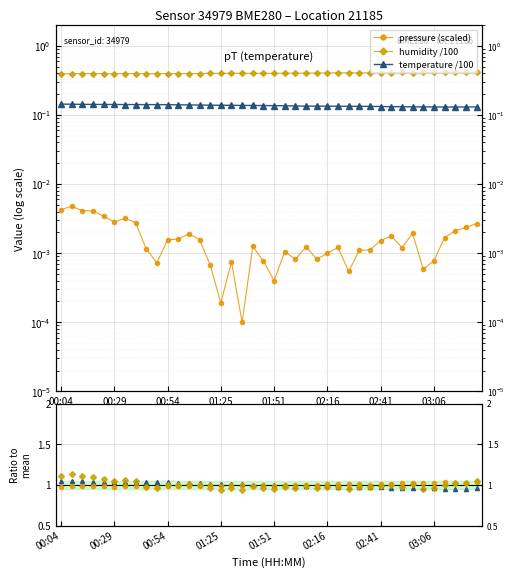

True or false: temp ratio has more than 2 points higher than both neighbors.

False